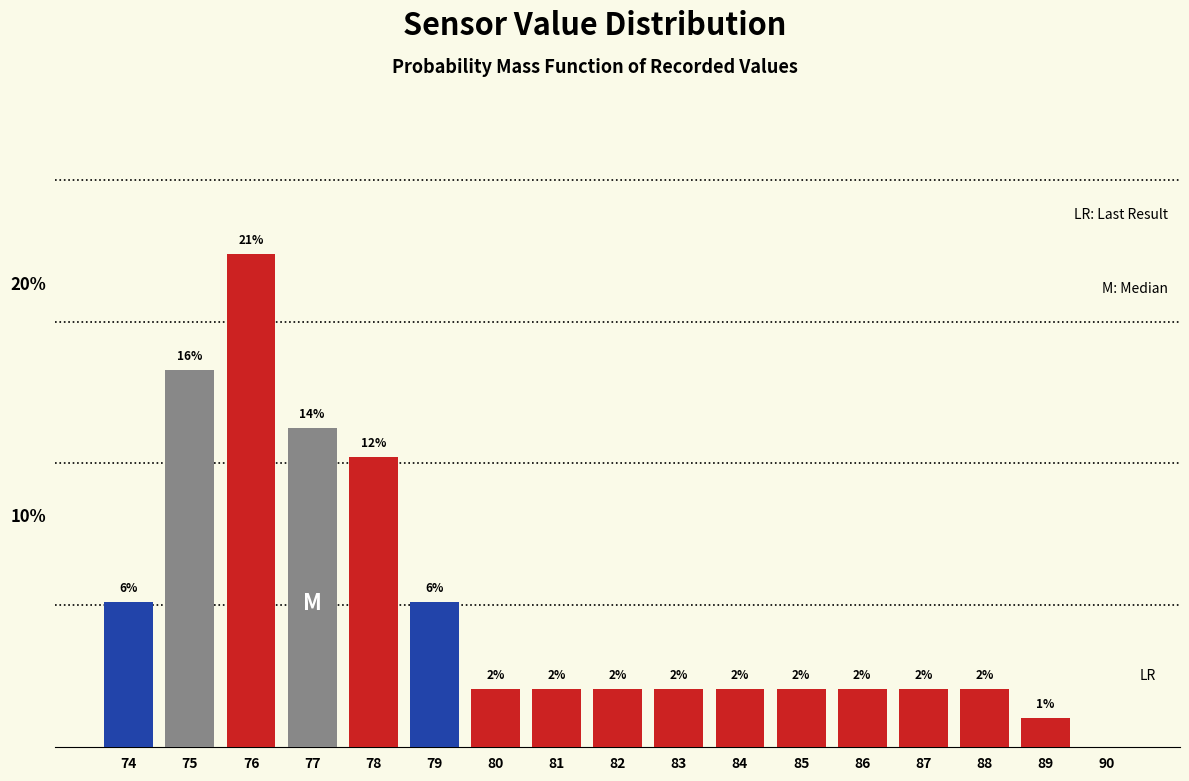

Are the bars horizontal?

No